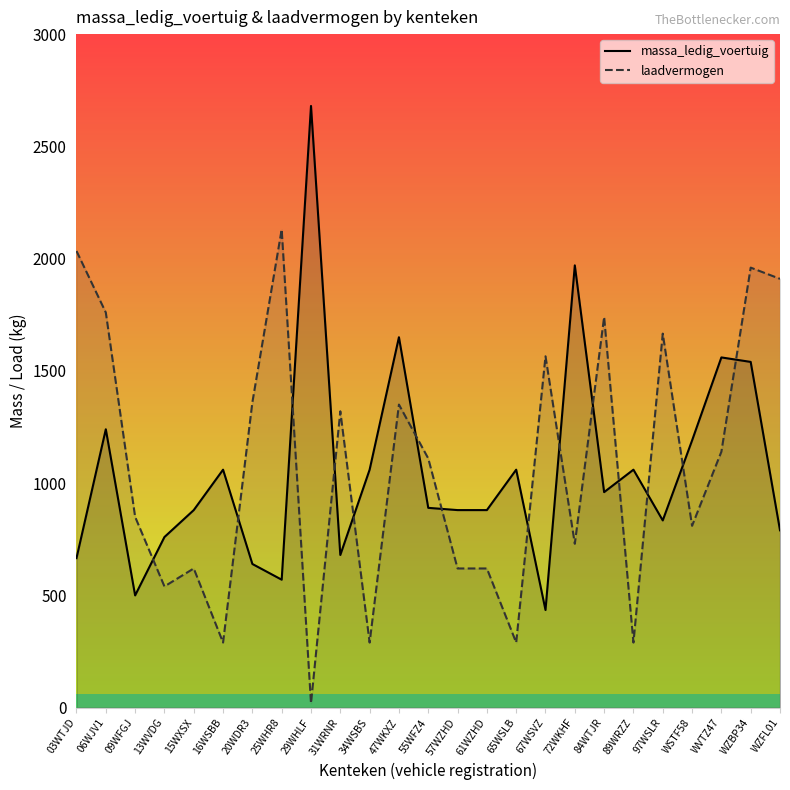

What is the sum of all laadvermogen values?

27015